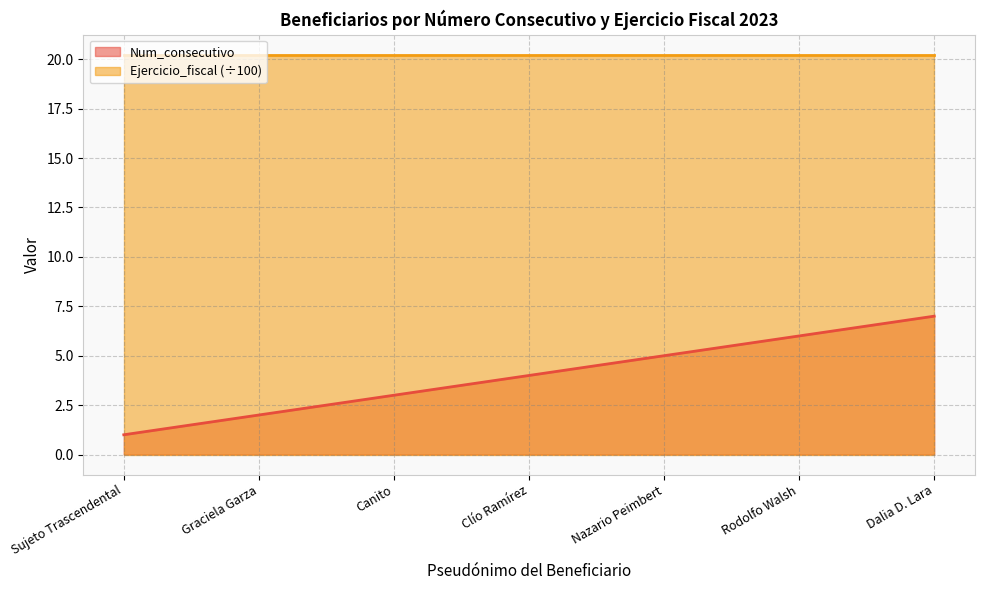

What is the value of the 1st point from the left?

1